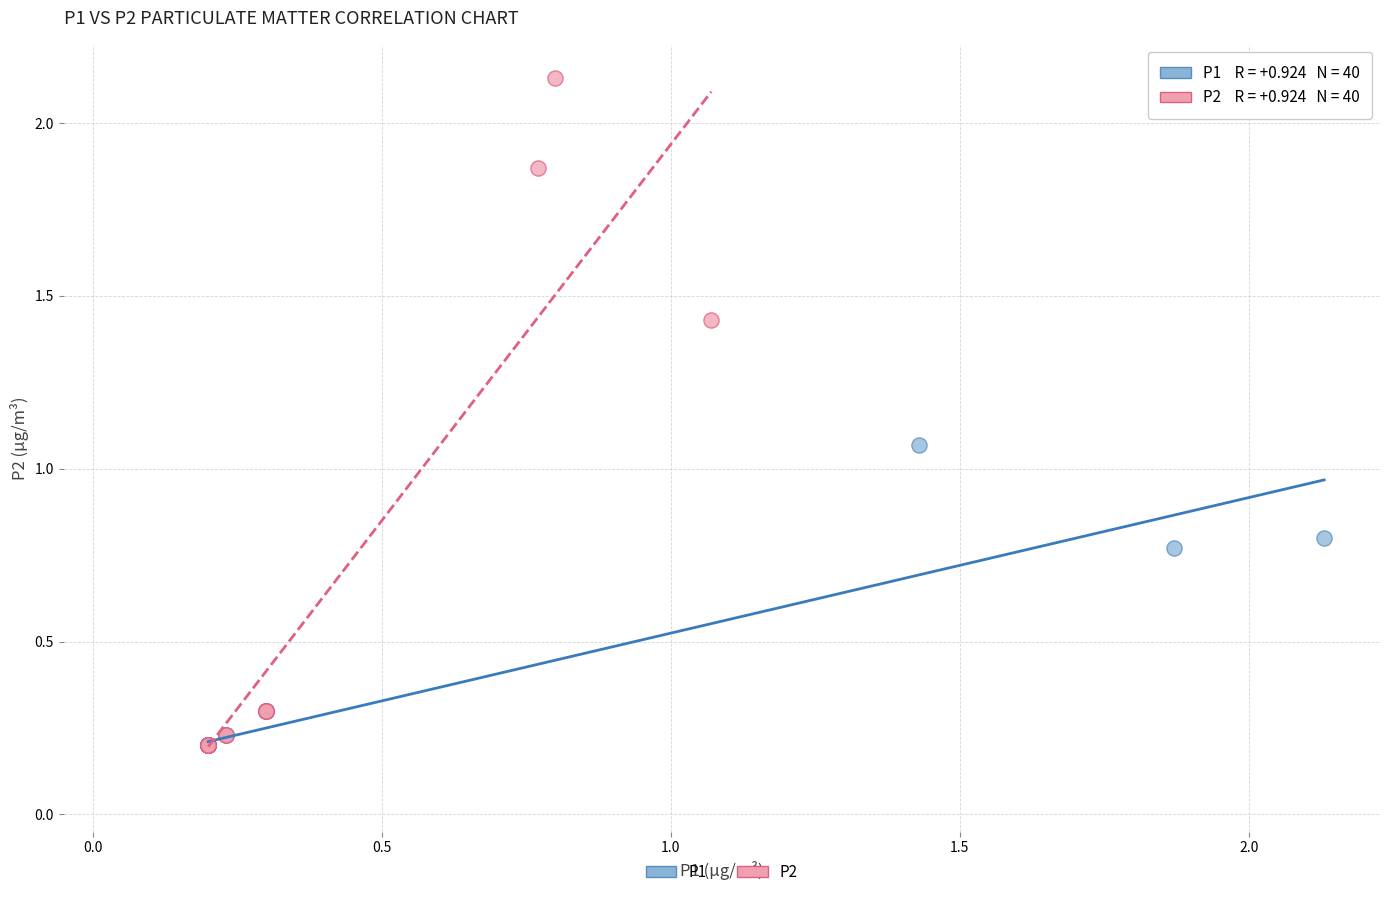

Which series contains the highest Y value?

P2